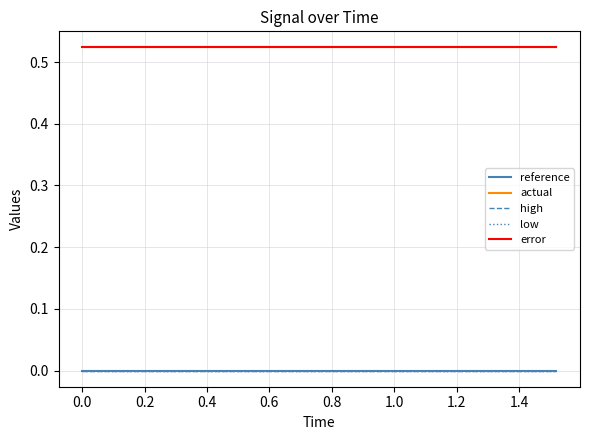

True or false: actual and low cross at least once.

False